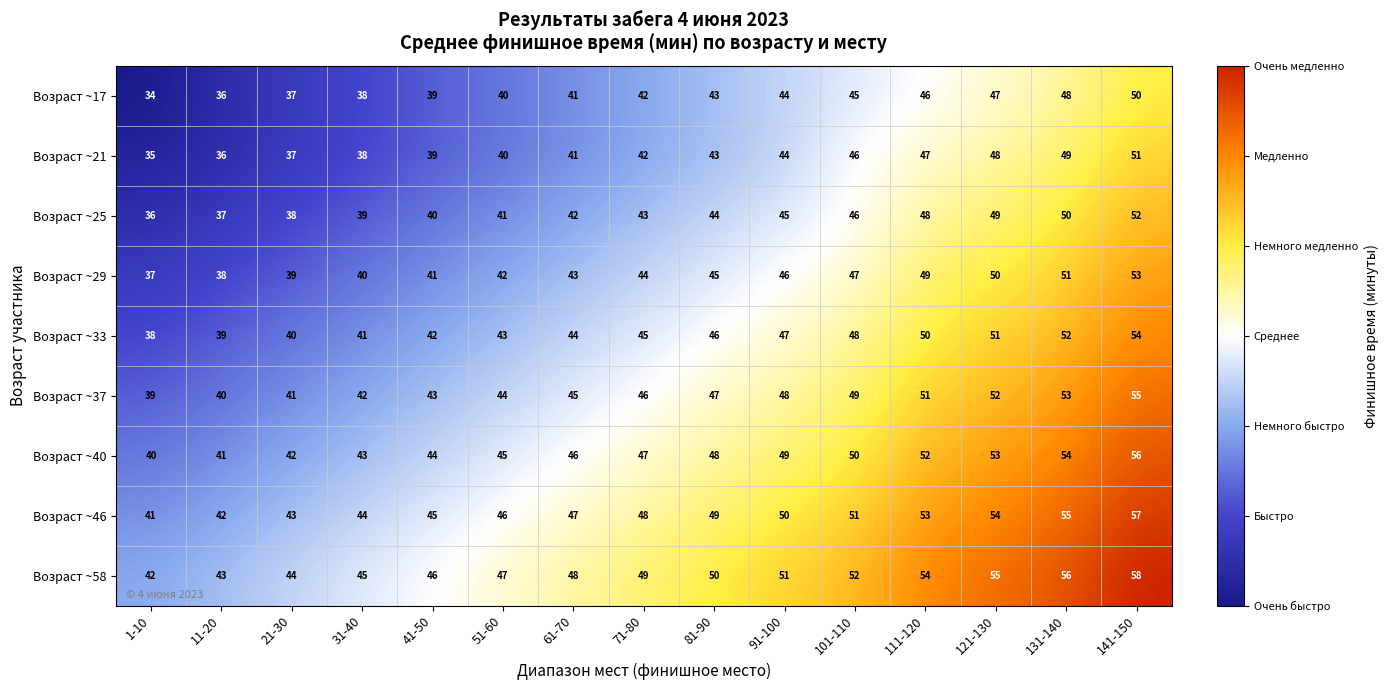

At which category is the sum across all series the highest?

141-150